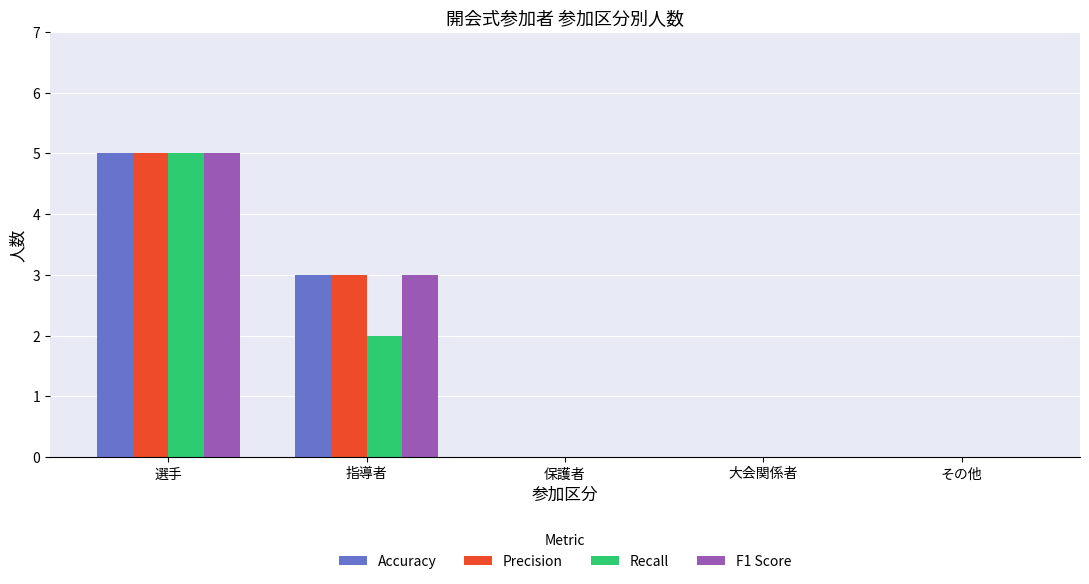

What is the sum of all F1 Score values?

8